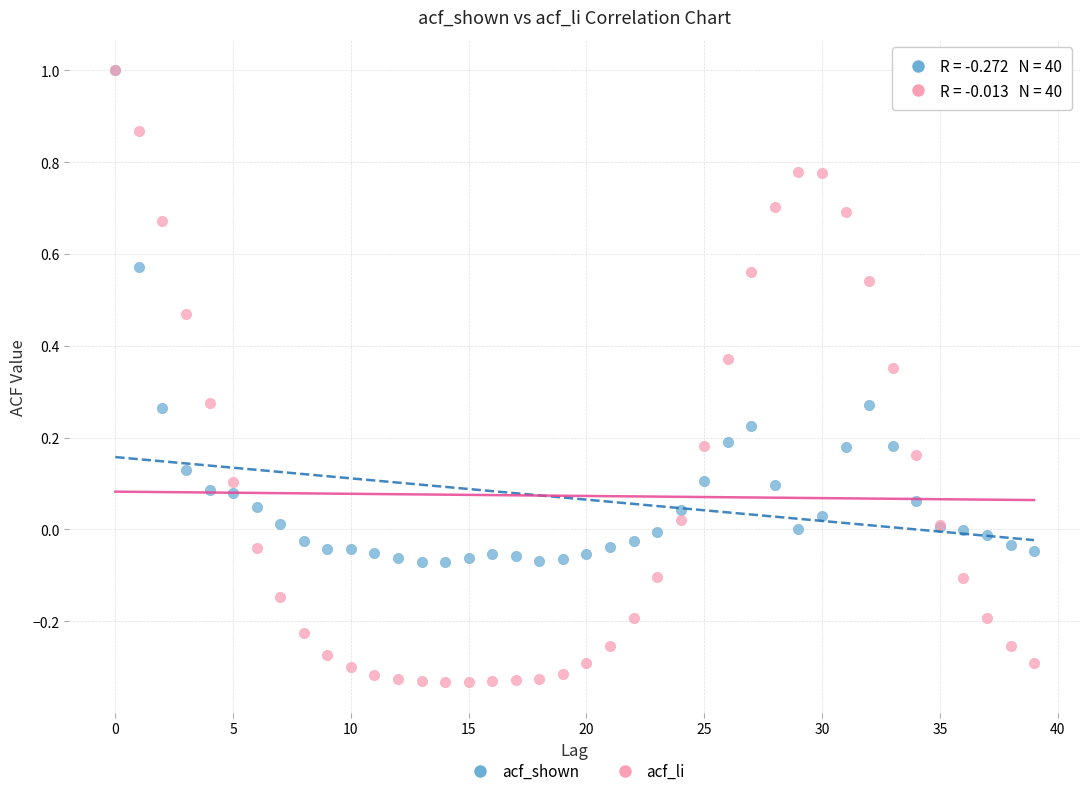

What are all the series names shown in the legend?

acf_shown, acf_li